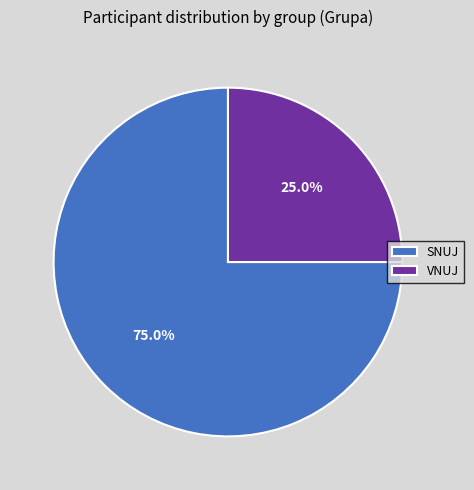

Which slice is the largest?

SNUJ